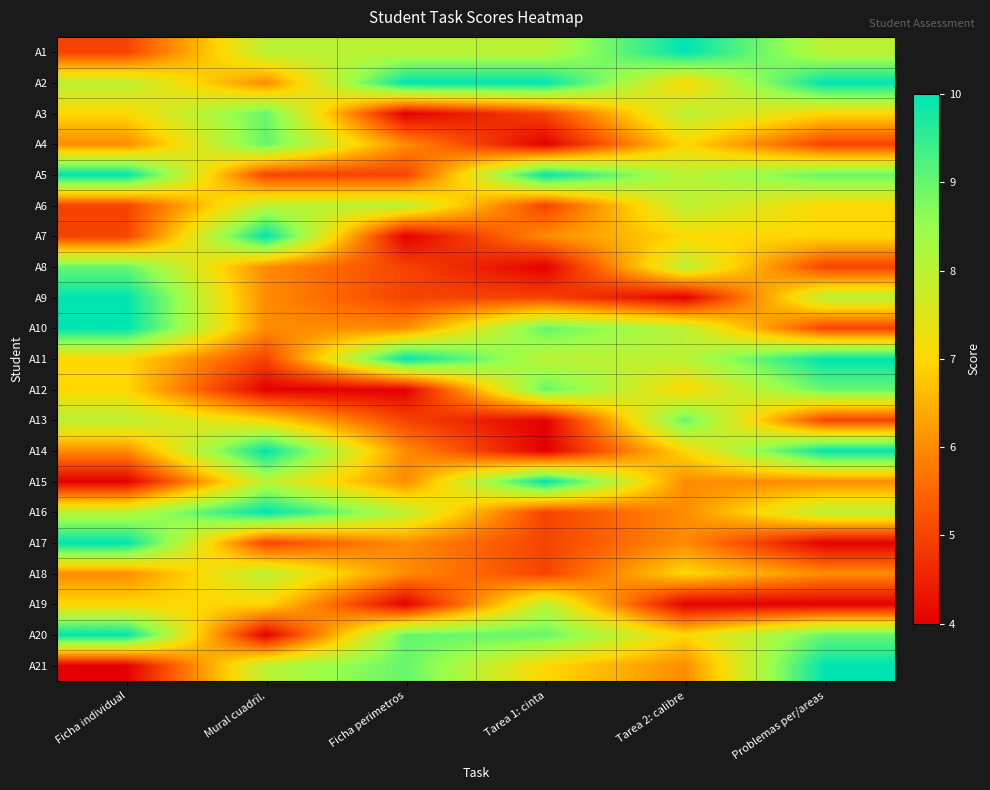

Which has a higher value, Tarea 2: calibre or Ficha perimetros?

Tarea 2: calibre